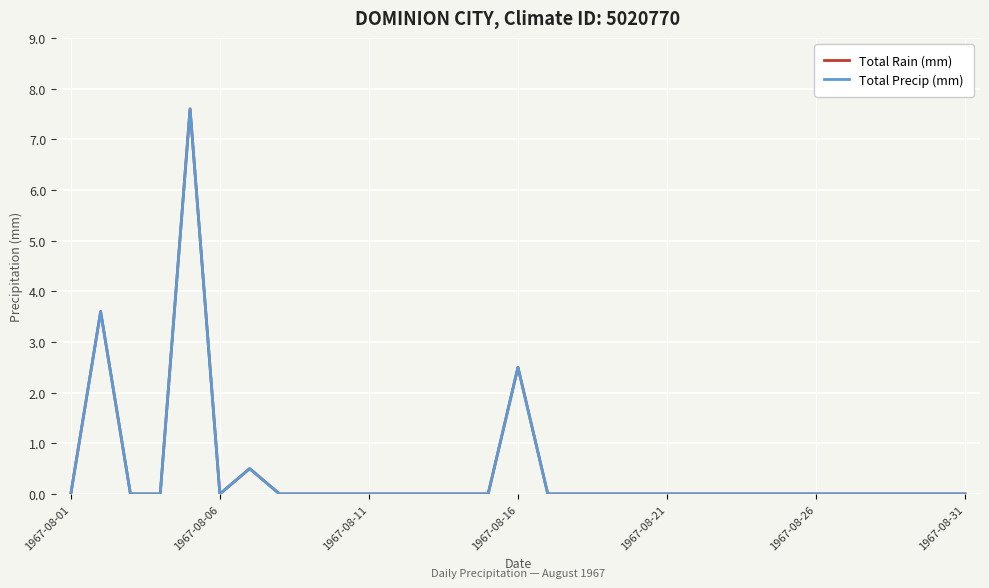

Does the chart have visible grid lines?

Yes